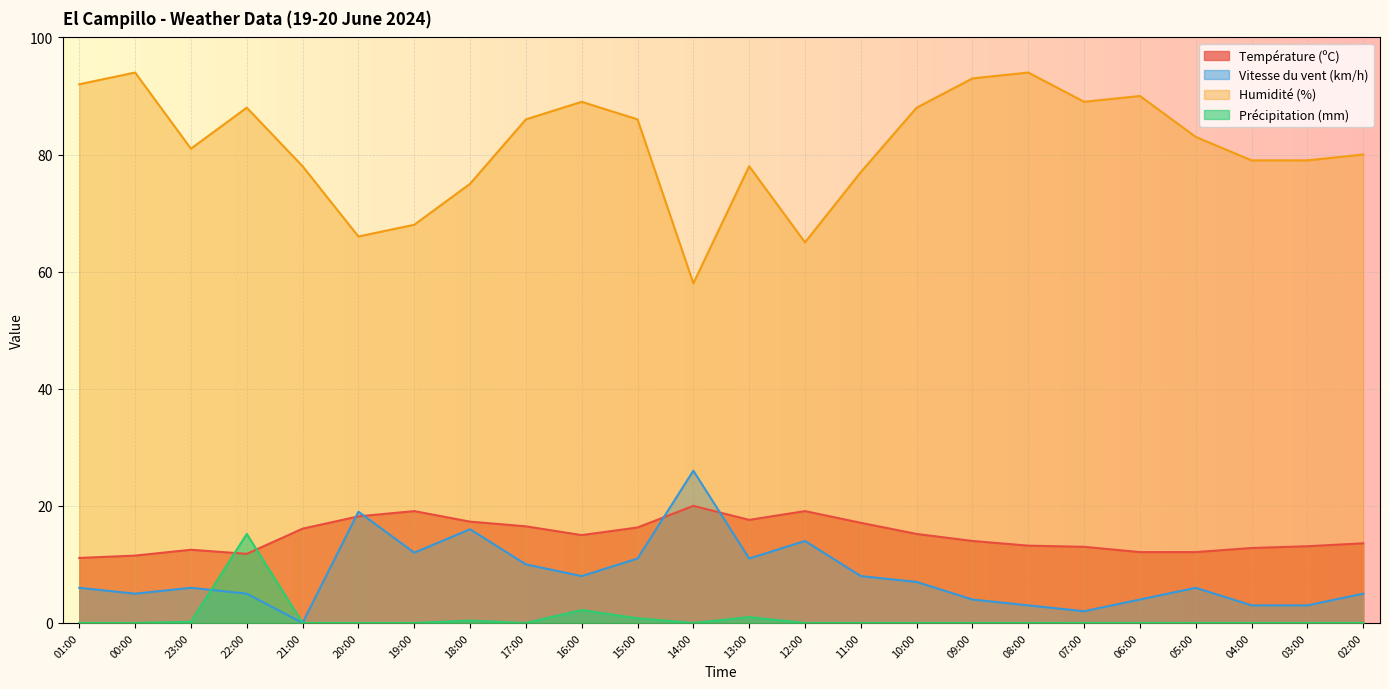

How many values in the Température (ºC) series exceed 15?

11